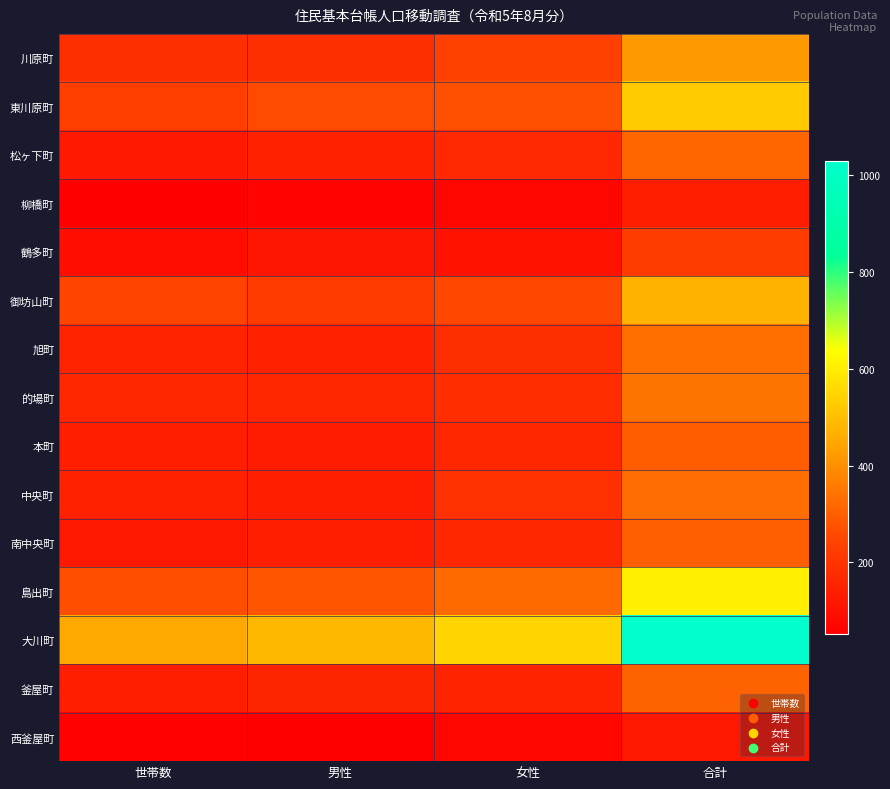

Which series has the widest spread of values?

大川町